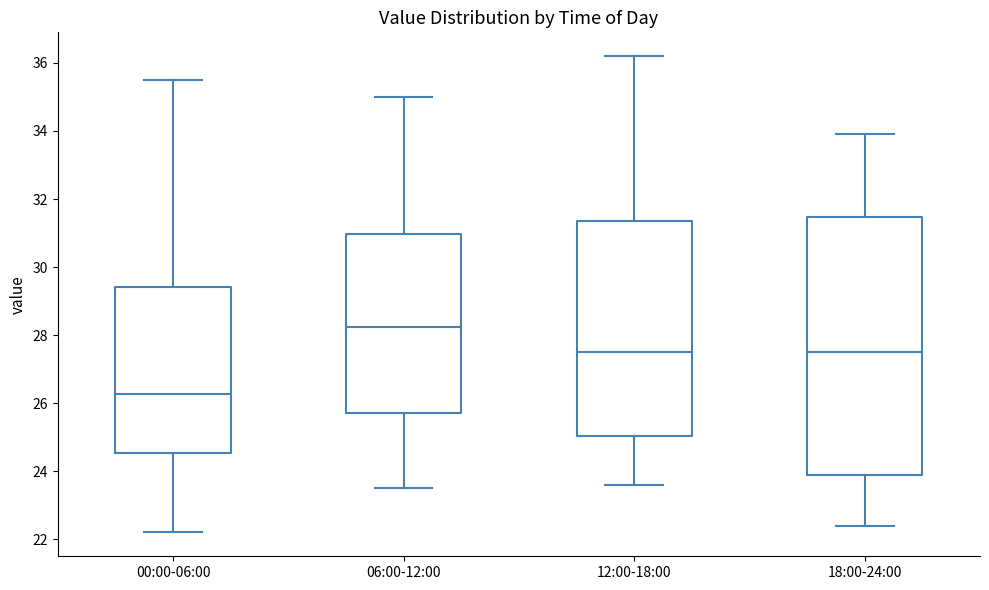

Comparing the boxes themselves (not the whiskers), which one is the tallest?

18:00-24:00